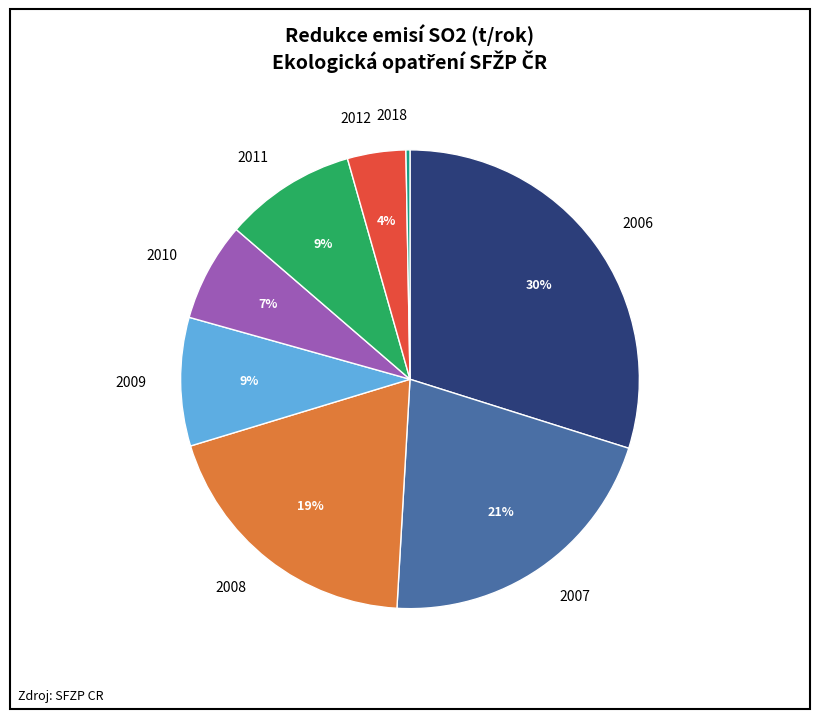

True or false: 2010 accounts for 7% of the total.

True